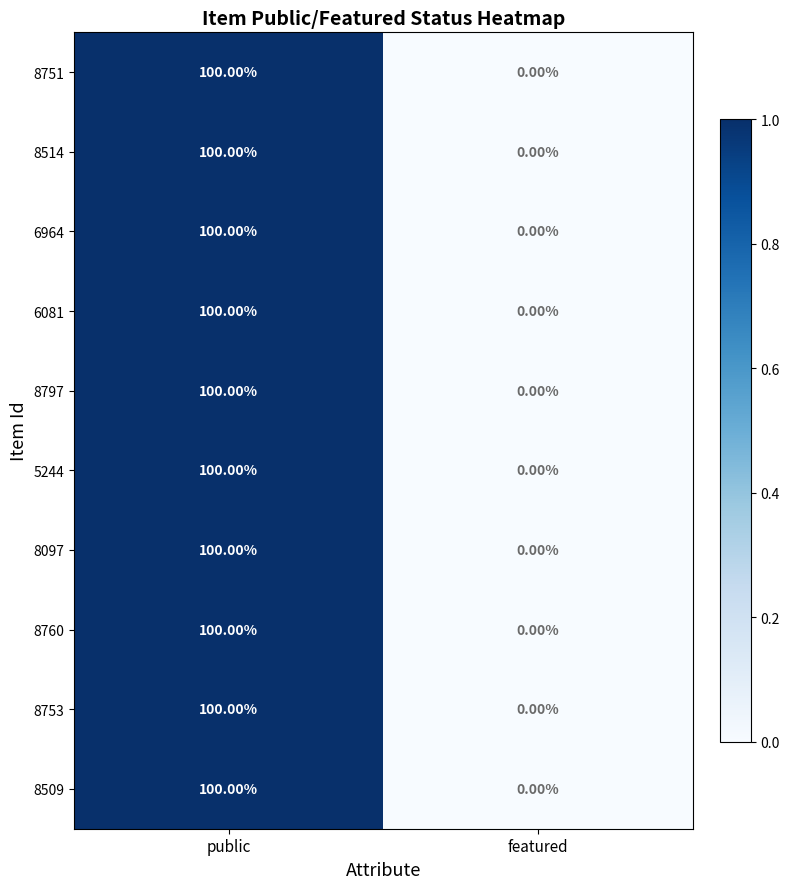

At which label does 6964 reach its minimum?

featured